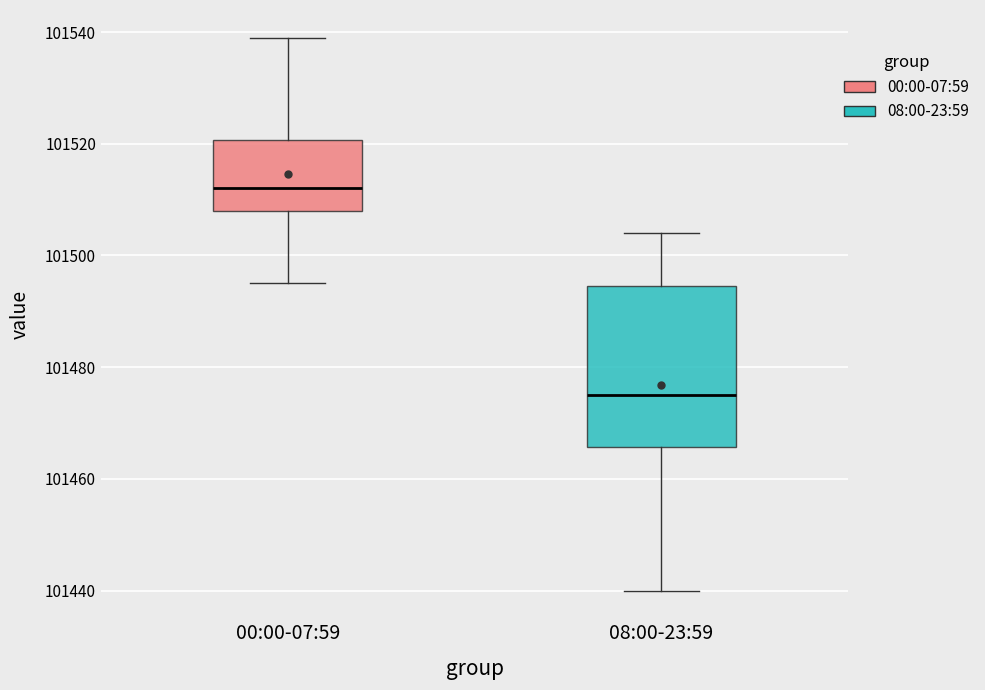

Which box has the highest median line?

00:00-07:59